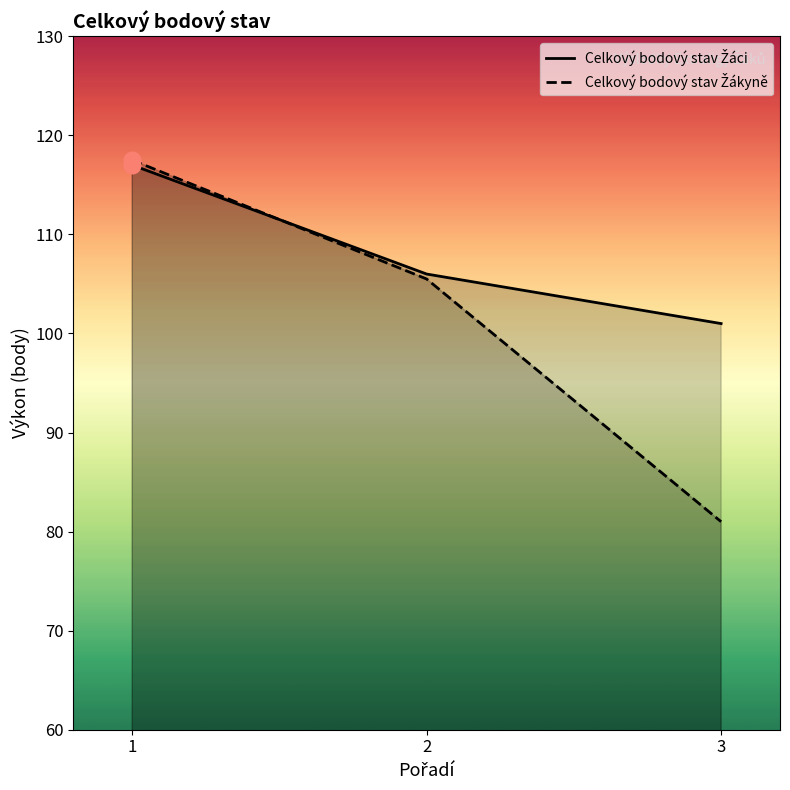

What is the value of the Celkový bodový stav Žákyně point at the 1st from the left?

117.5